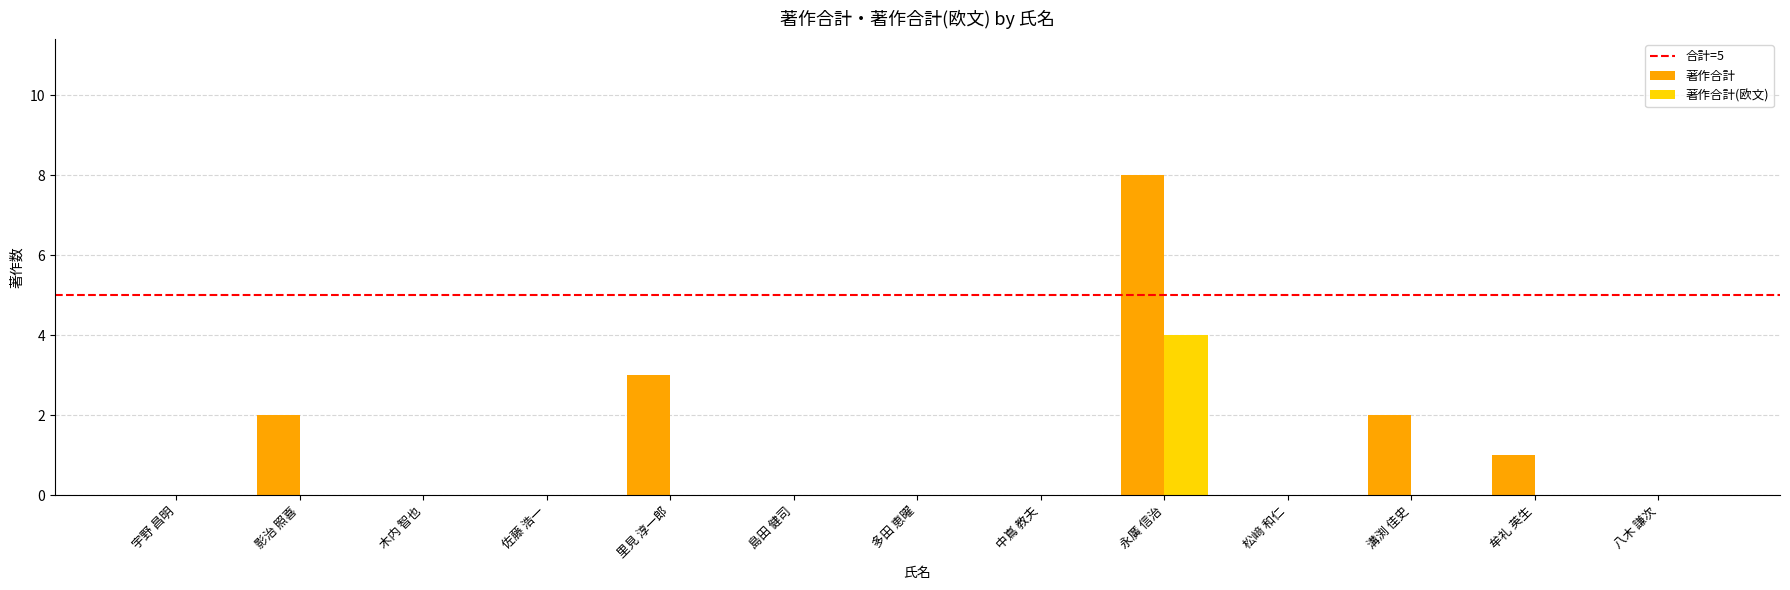

How many data points does each series have?

13